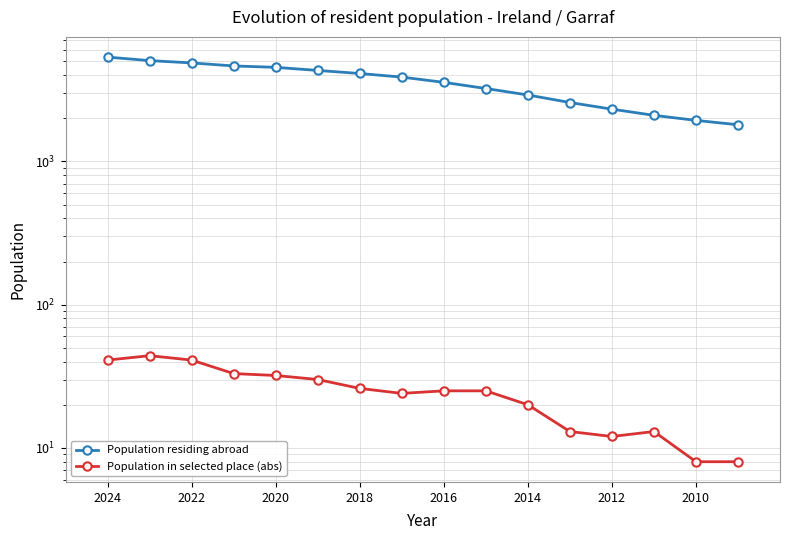

Reading left to right, what are all the values shown in this chart?

Population residing abroad: 5348	5057	4871	4640	4538	4317	4110	3878	3565	3229	2910	2578	2316	2098	1934	1803
Population in selected place (abs): 41	44	41	33	32	30	26	24	25	25	20	13	12	13	8	8